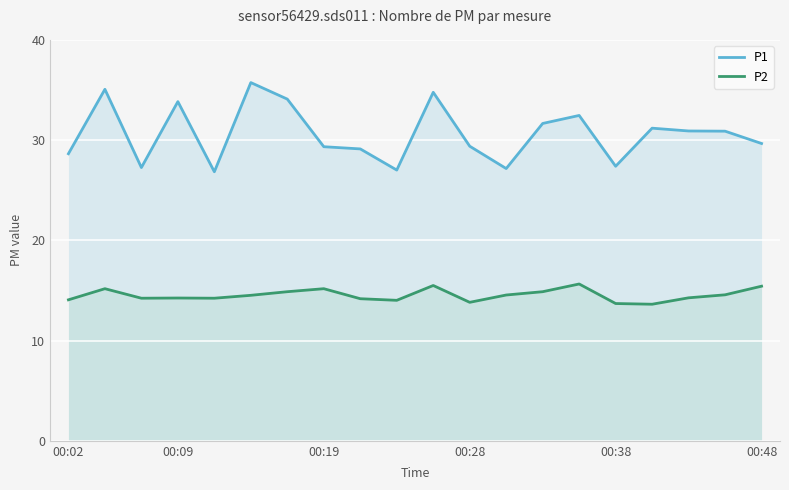

Which series has the largest total across all categories?

P1